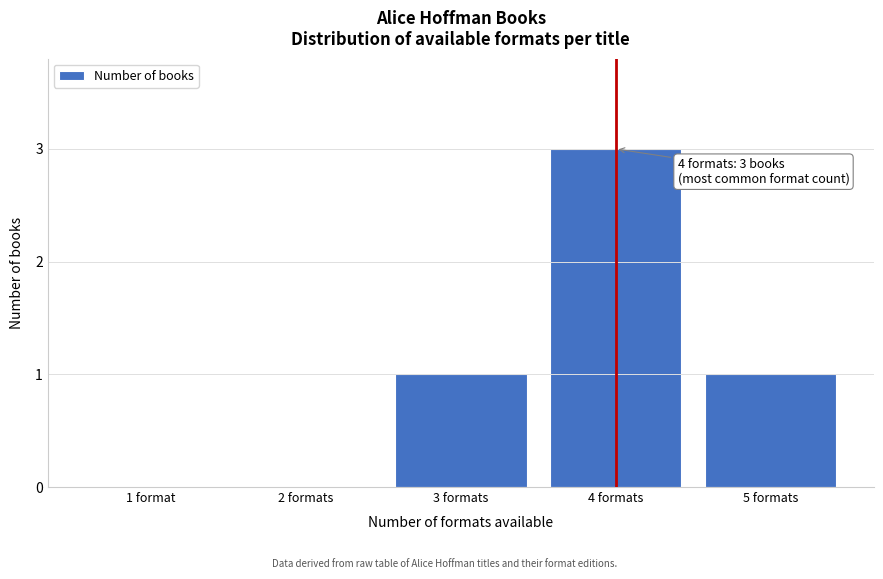

Reading left to right, extract all data points from this chart.

1 format=0	2 formats=0	3 formats=1	4 formats=3	5 formats=1